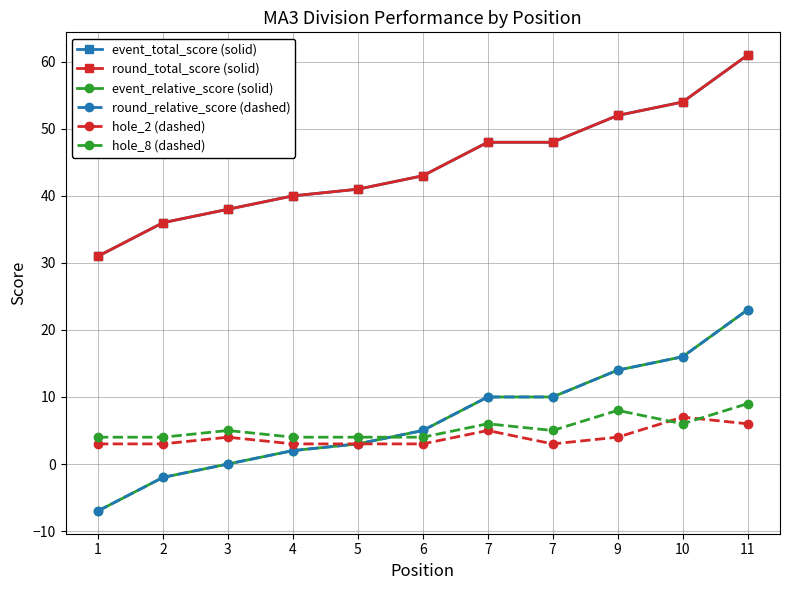

Reading left to right, transcribe all the data shown in this chart.

event_total_score (solid): 1=31	2=36	3=38	4=40	5=41	6=43	7=48	7=48	9=52	10=54	11=61
round_total_score (solid): 1=31	2=36	3=38	4=40	5=41	6=43	7=48	7=48	9=52	10=54	11=61
event_relative_score (solid): 1=-7	2=-2	3=0	4=2	5=3	6=5	7=10	7=10	9=14	10=16	11=23
round_relative_score (dashed): 1=-7	2=-2	3=0	4=2	5=3	6=5	7=10	7=10	9=14	10=16	11=23
hole_2 (dashed): 1=3	2=3	3=4	4=3	5=3	6=3	7=5	7=3	9=4	10=7	11=6
hole_8 (dashed): 1=4	2=4	3=5	4=4	5=4	6=4	7=6	7=5	9=8	10=6	11=9